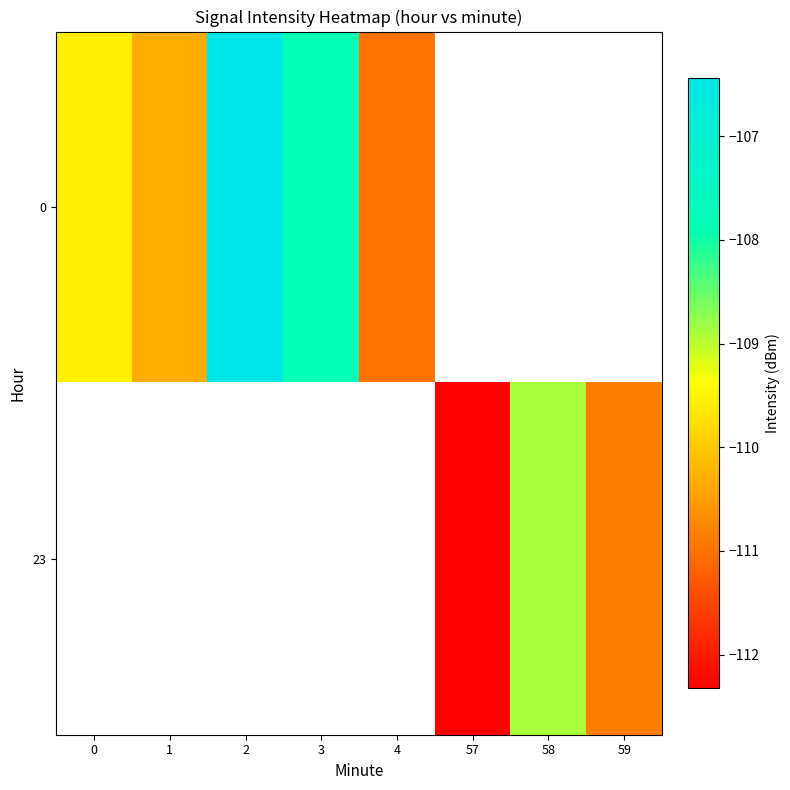

List the series in order of their overall mean, lowest first.

row_0, row_1